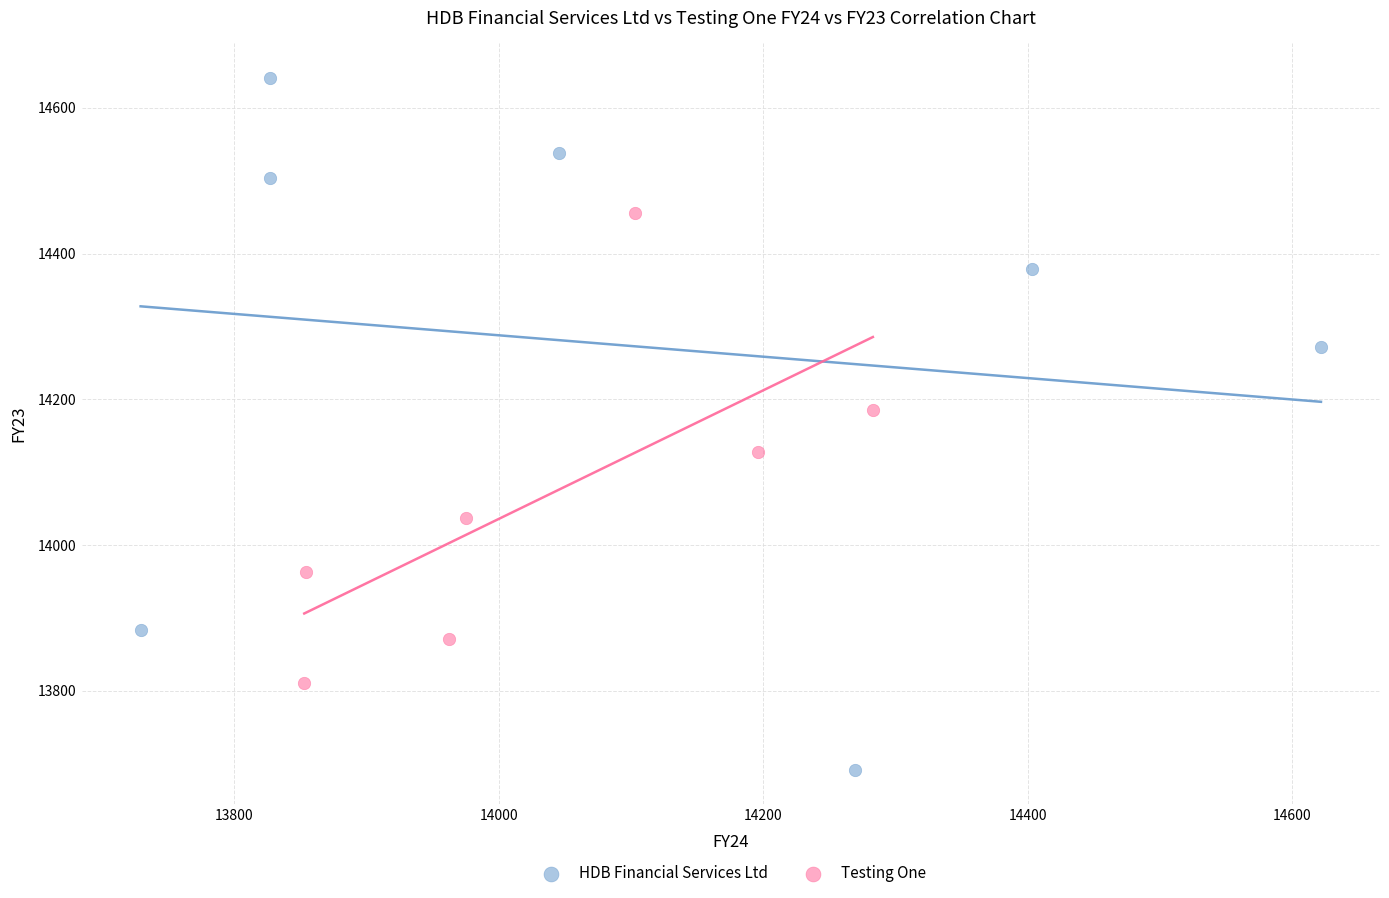

Which series contains the highest Y value?

HDB Financial Services Ltd